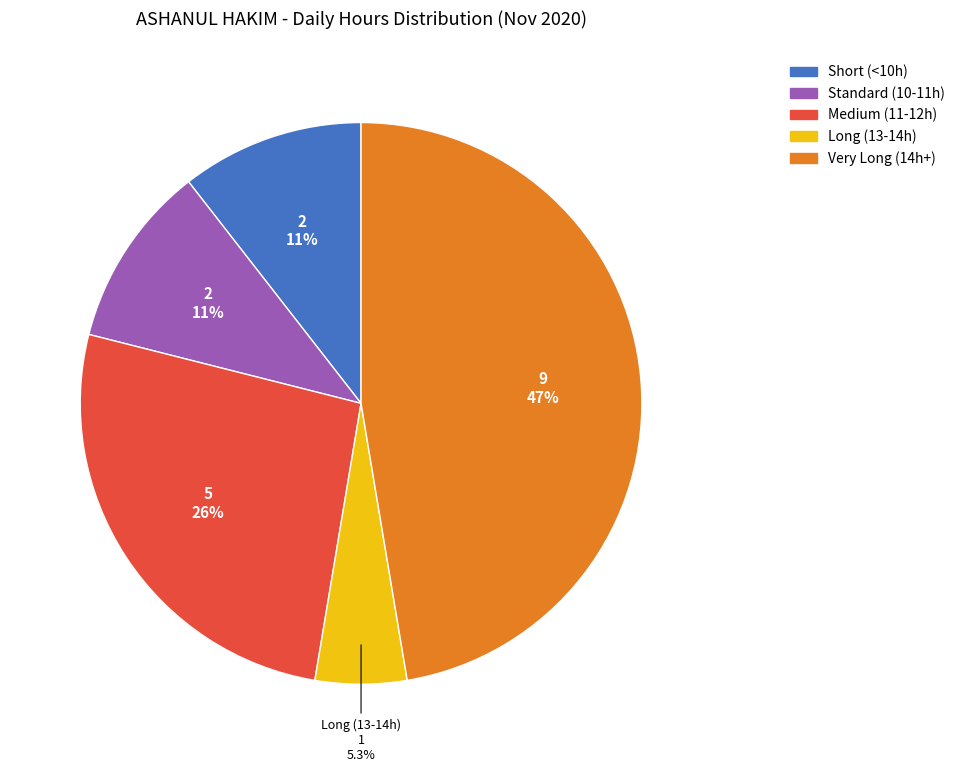

Is there a majority slice in this chart?

No